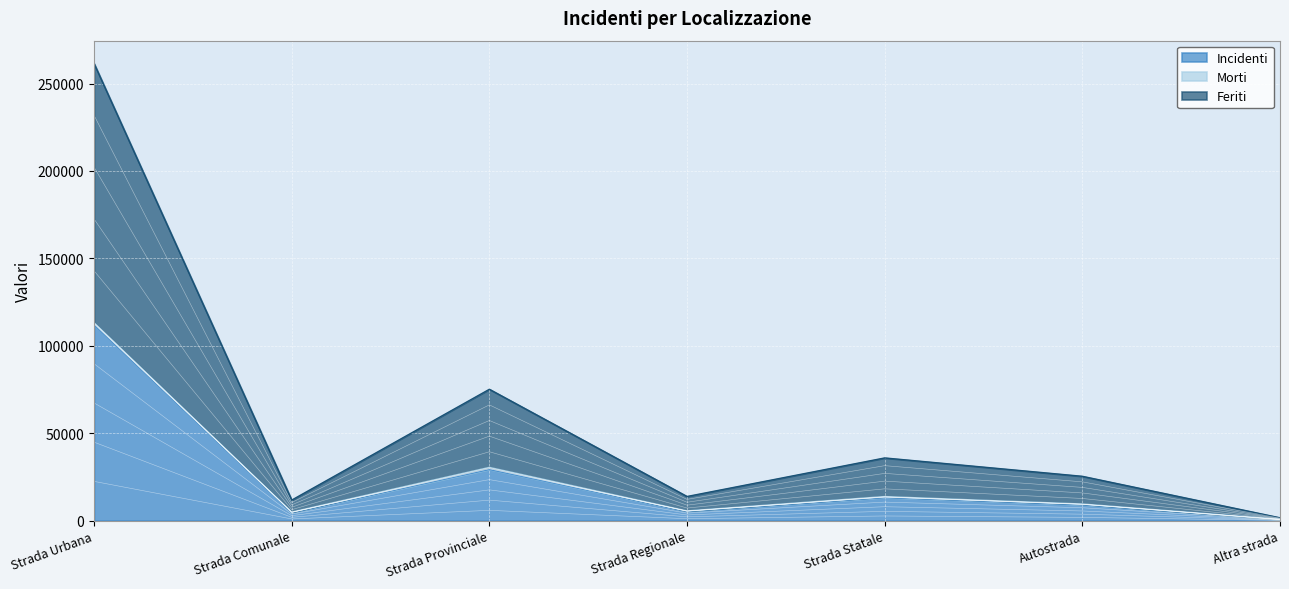

What value does the Incidenti series have at Strada Urbana?

112151